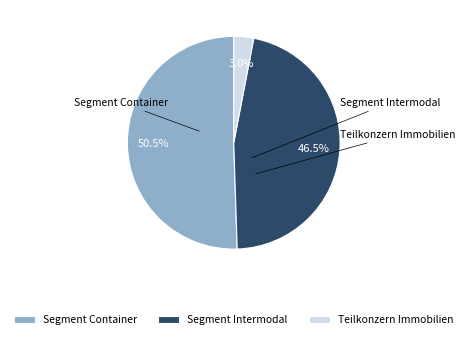

To the nearest percent, what portion does Segment Container represent?

51%